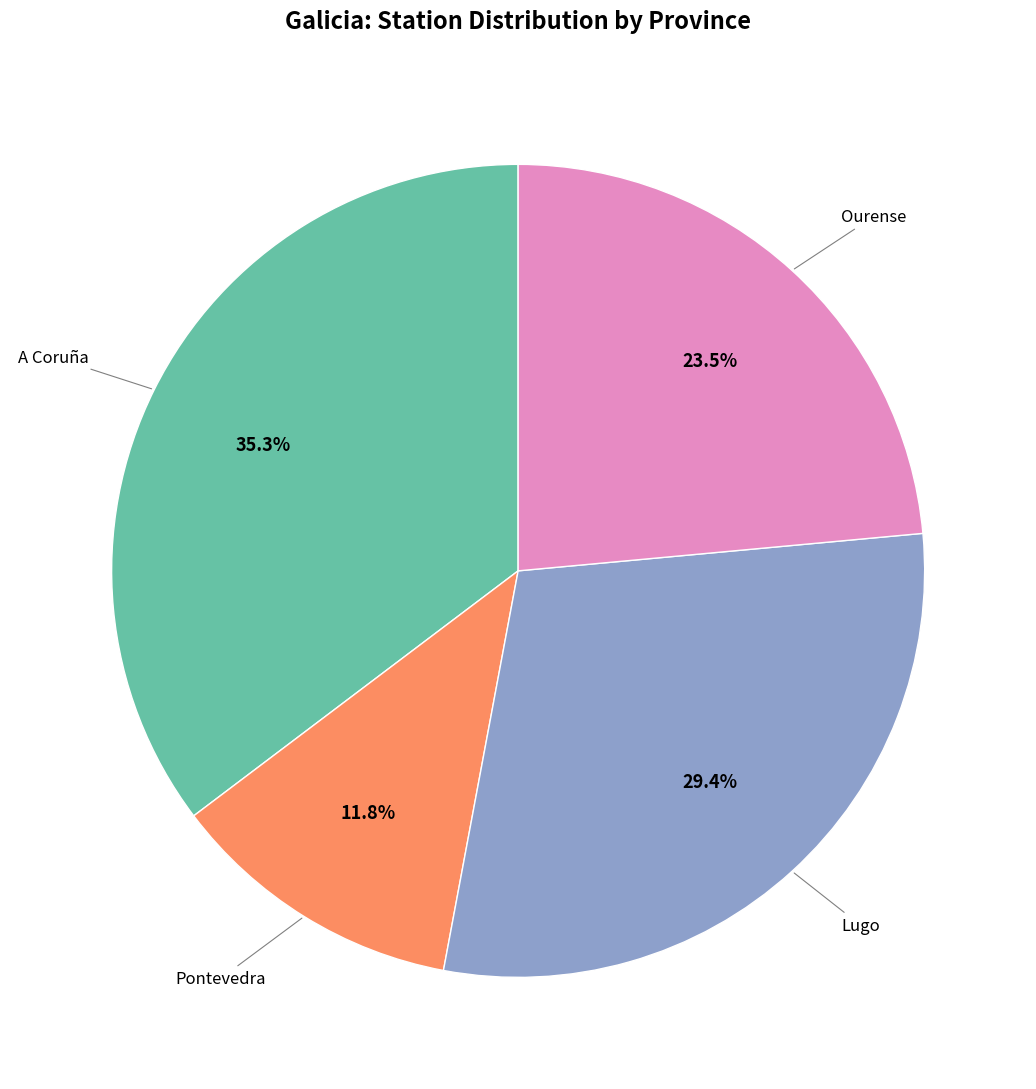

Does any single category account for the majority?

No